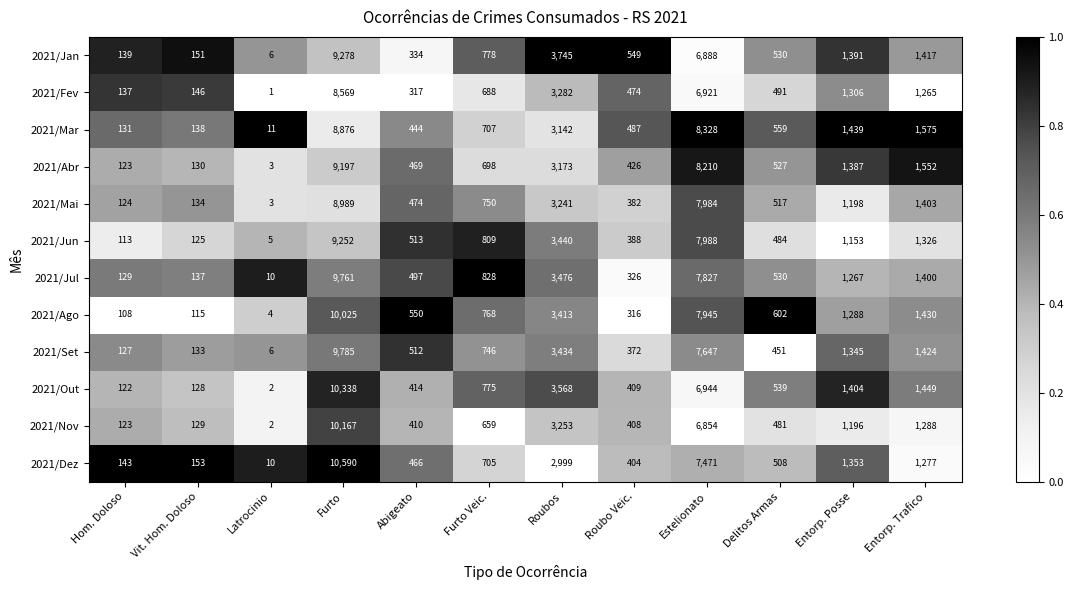

True or false: 2021/Abr has a value of 217 at Abigeato.

False